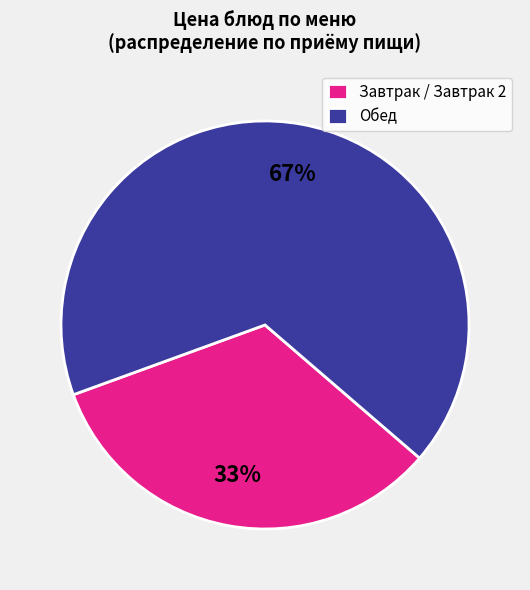

Is it true that Завтрак / Завтрак 2 is 33% of the pie?

True